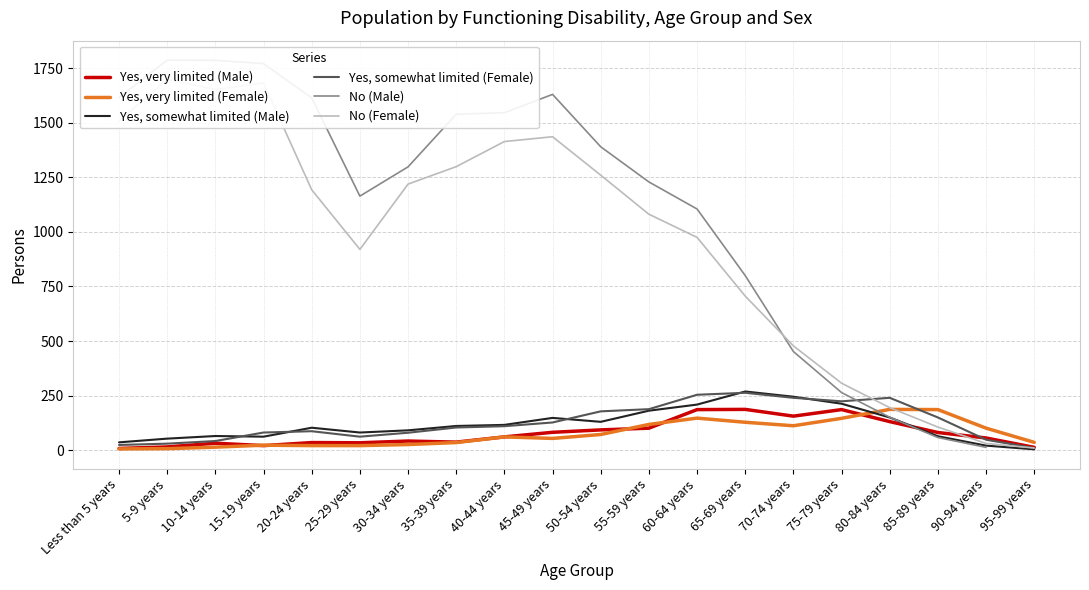

Is it true that No (Female) equals 1081.0 at 55-59 years?

True